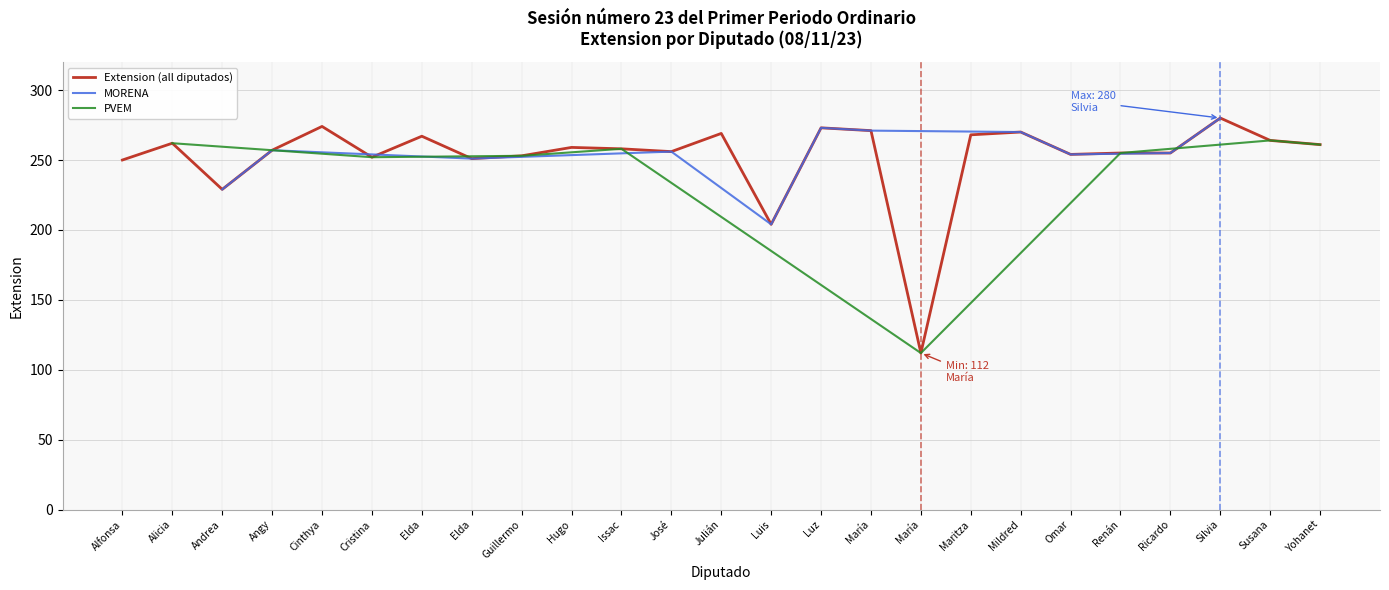

Count the number of values greater than 258.

12